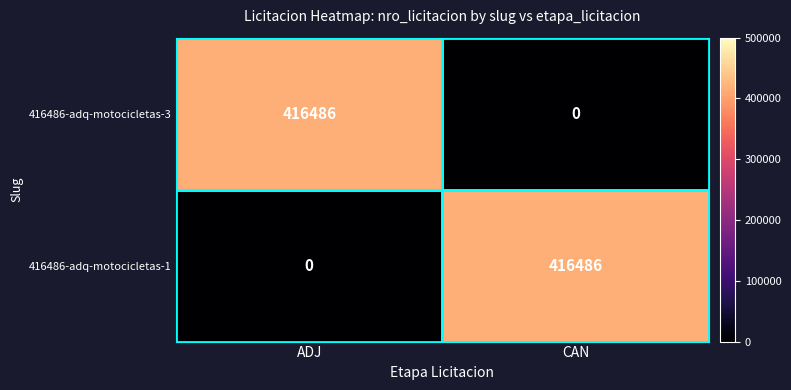

Which category has the lowest value in the 416486-adq-motocicletas-1 series?

ADJ